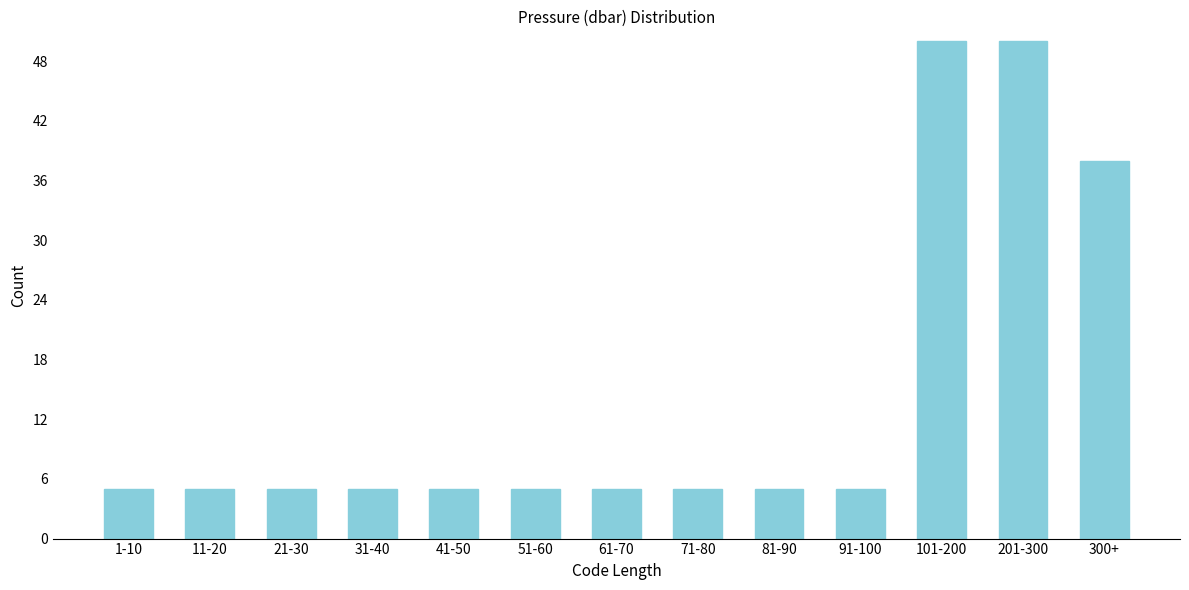

Reading right to left, what are all the values shown in this chart?

300+=38	201-300=50	101-200=50	91-100=5	81-90=5	71-80=5	61-70=5	51-60=5	41-50=5	31-40=5	21-30=5	11-20=5	1-10=5